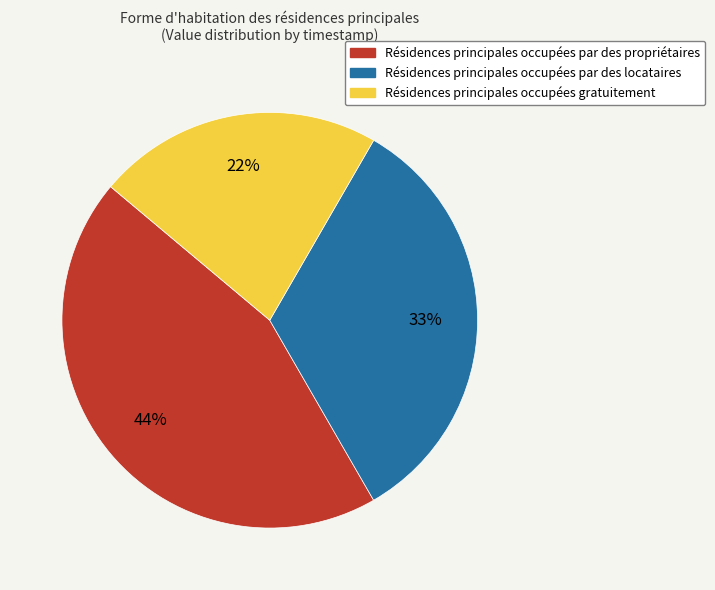

Approximately how many times larger is the value at Résidences principales occupées gratuitement compared to Résidences principales occupées par des locataires?

0.7